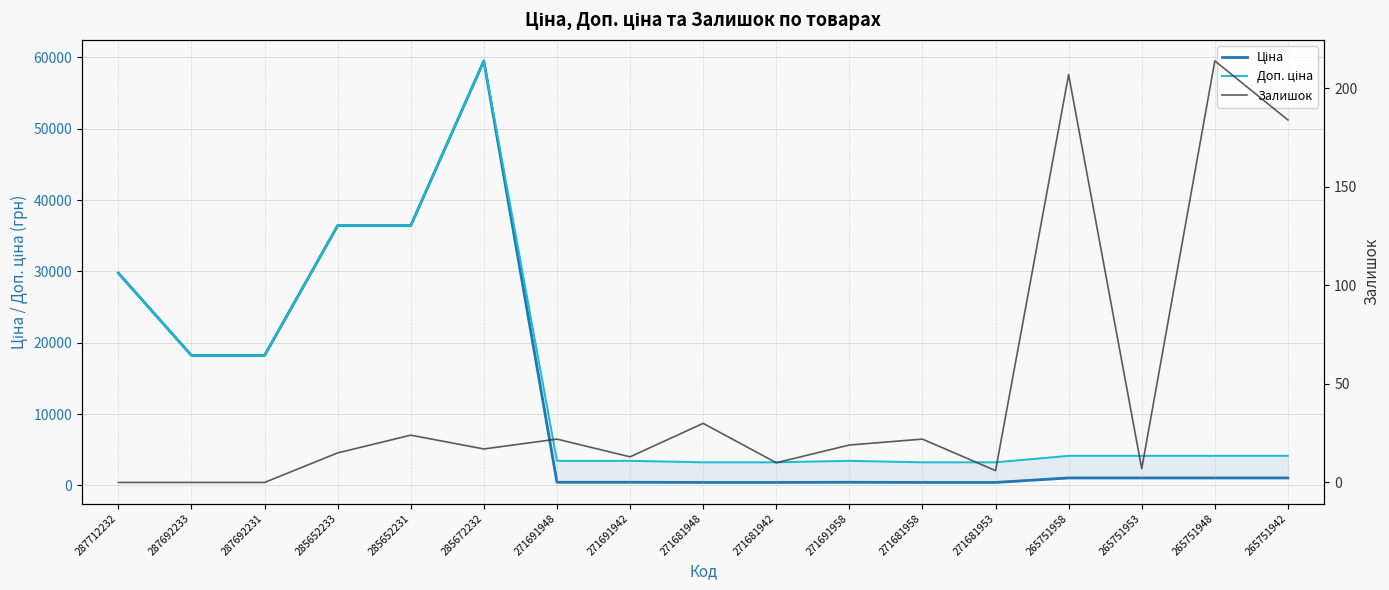

Is it true that Доп. ціна equals 4136.6 at 265751953?

True